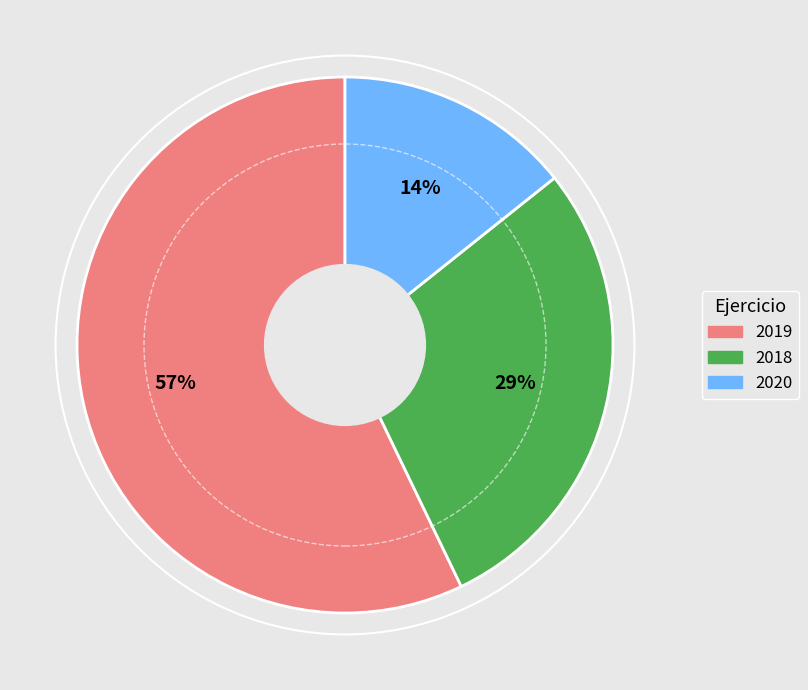

How many segments does this pie chart have?

3